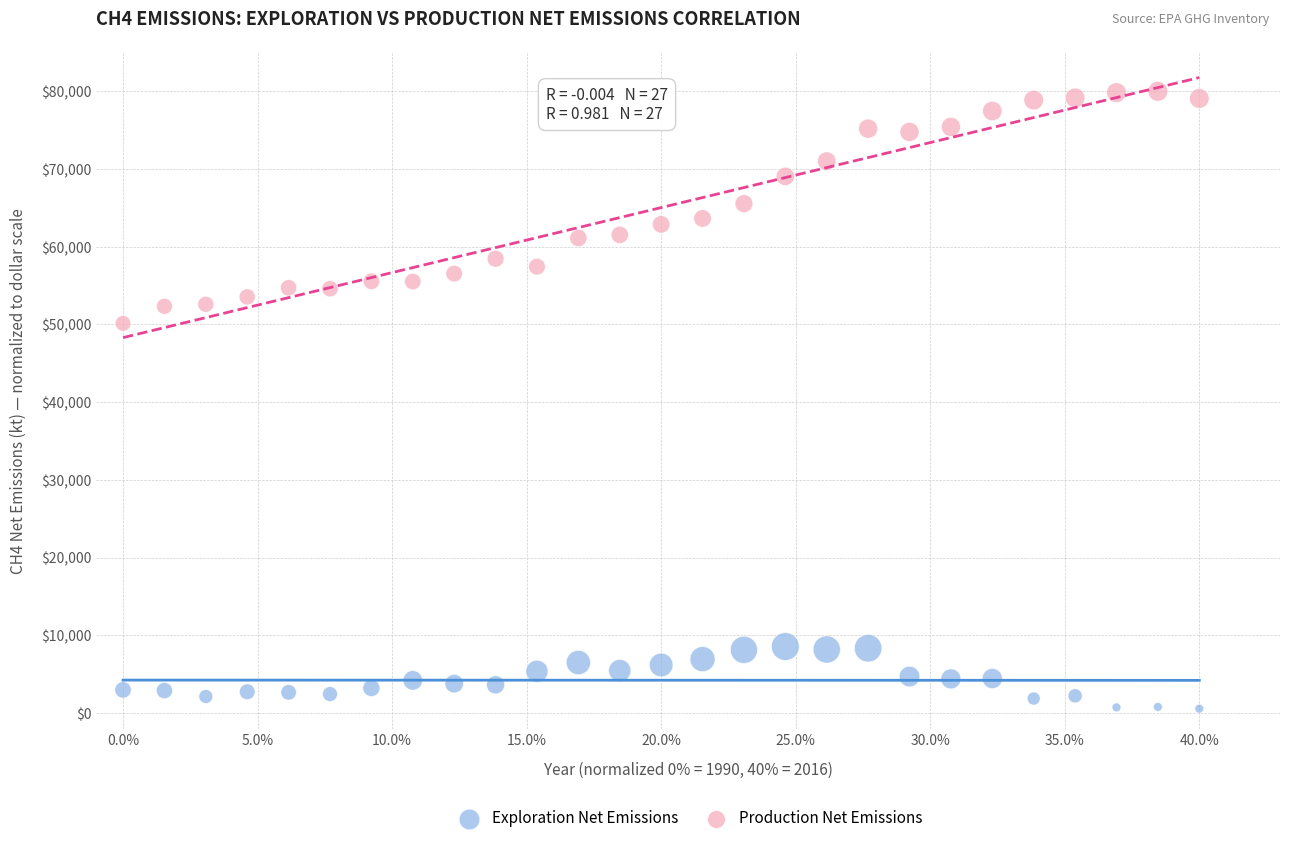

Which series contains the highest Y value?

Production Net Emissions